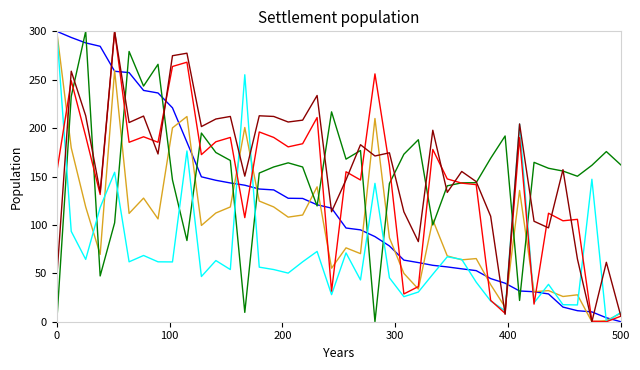

What is the greatest value displayed?

300.0